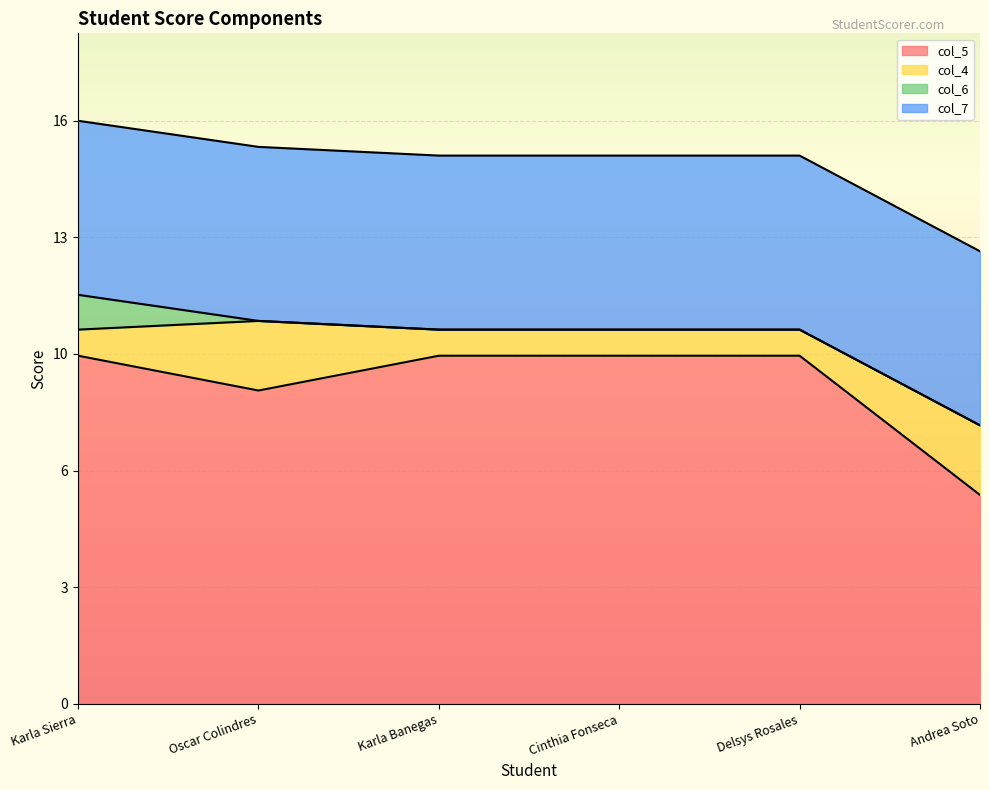

Rank the series by their maximum value, from highest to lowest.

col_5, col_7, col_4, col_6